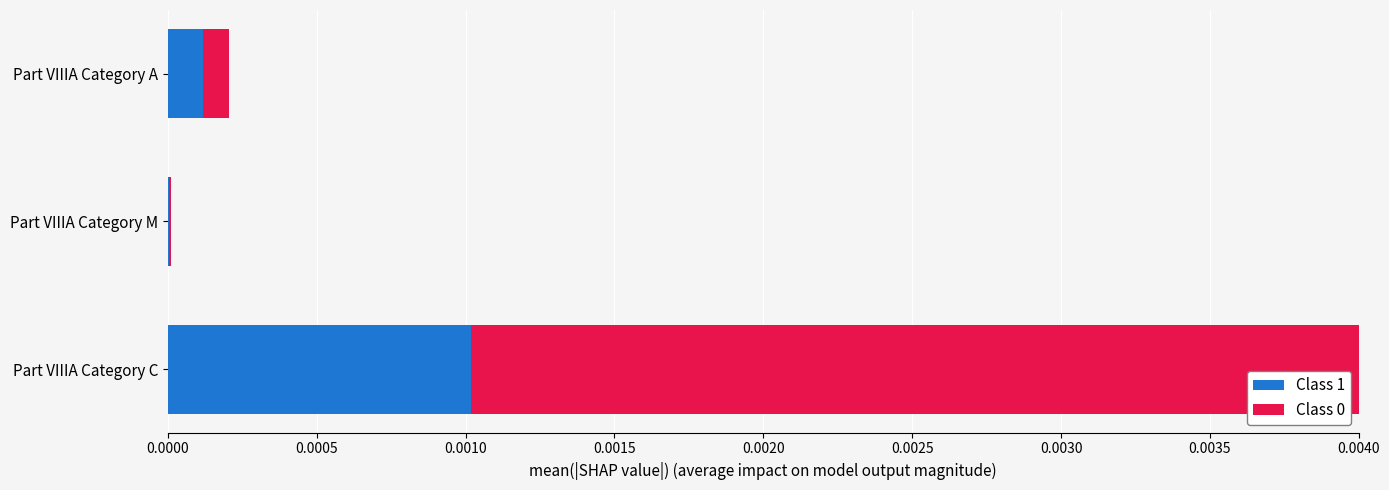

How many distinct data groups are displayed?

2